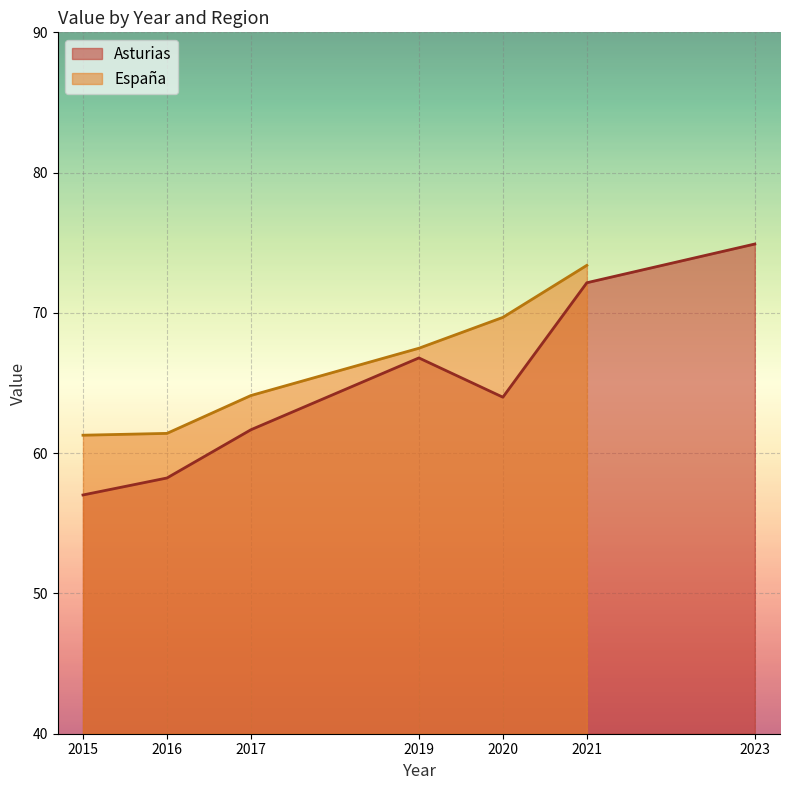

Rank the categories by value from lowest to highest.

2015, 2016, 2017, 2020, 2019, 2021, 2023